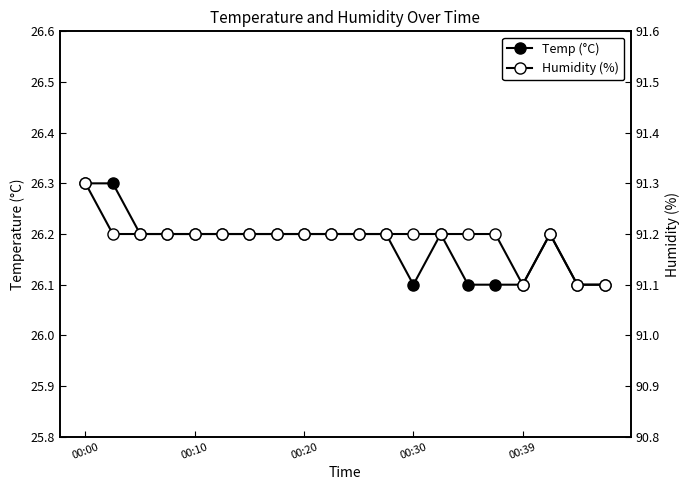

What is the highest value of the Humidity (%) series?

91.3